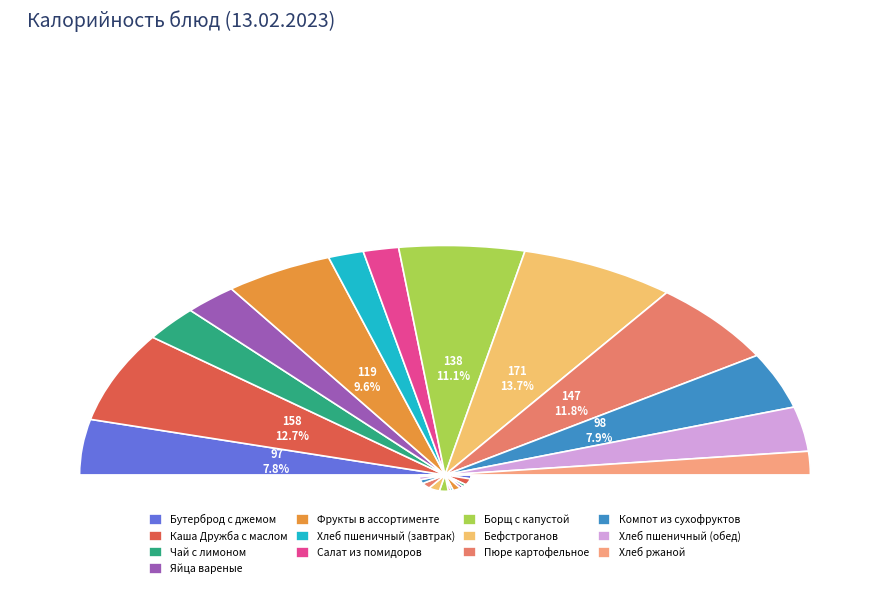

Is there any slice that represents more than half of the pie?

No